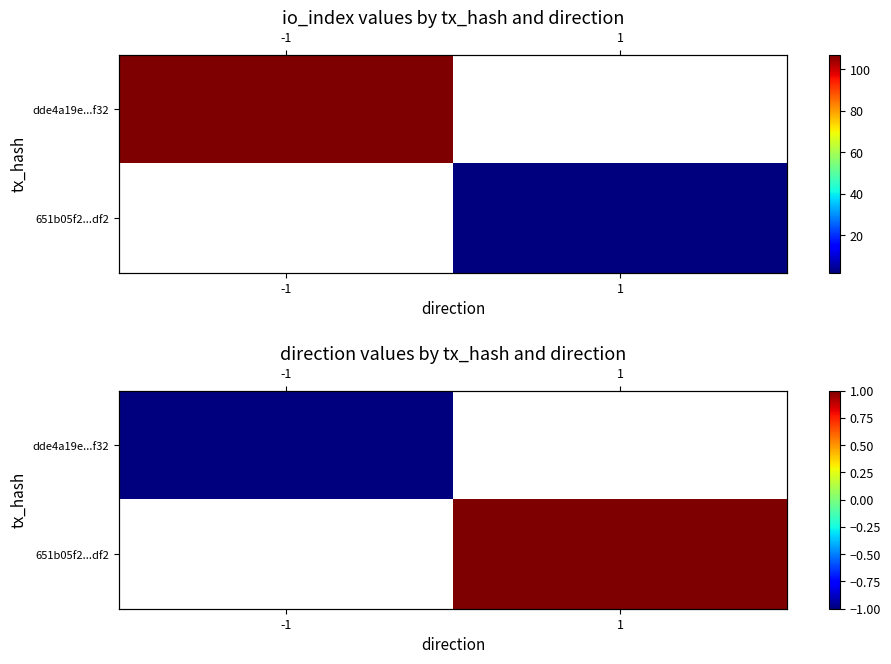

How many data points does each series have?

2